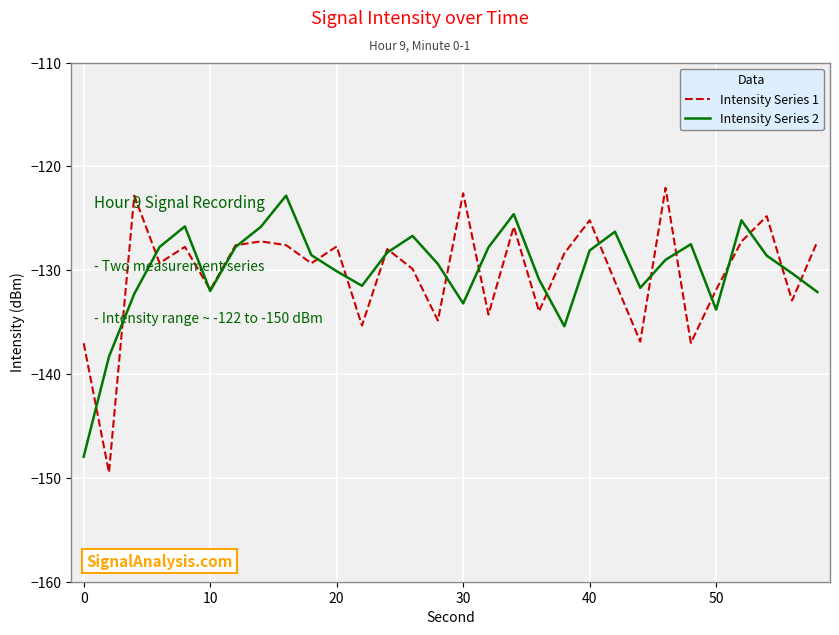

Which series has the largest range (max minus min)?

Intensity Series 1